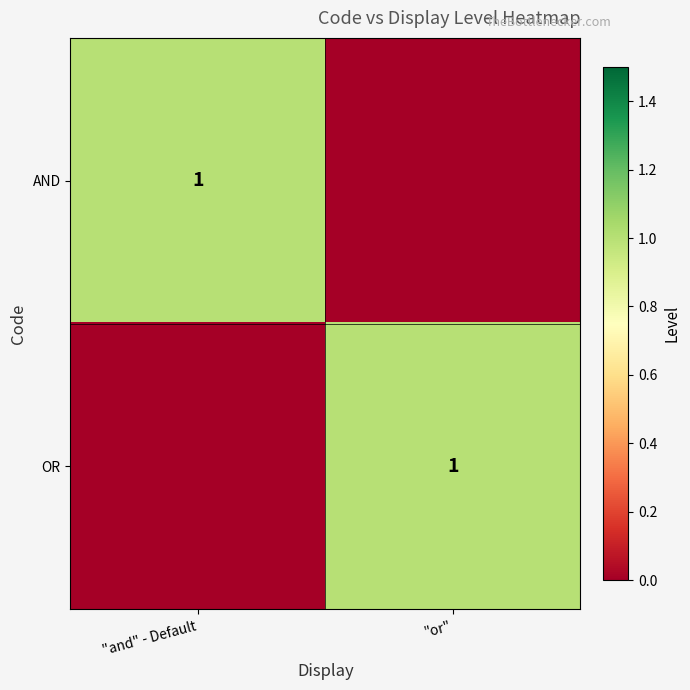

The value of AND at "and" - Default is 1. True or false?

True